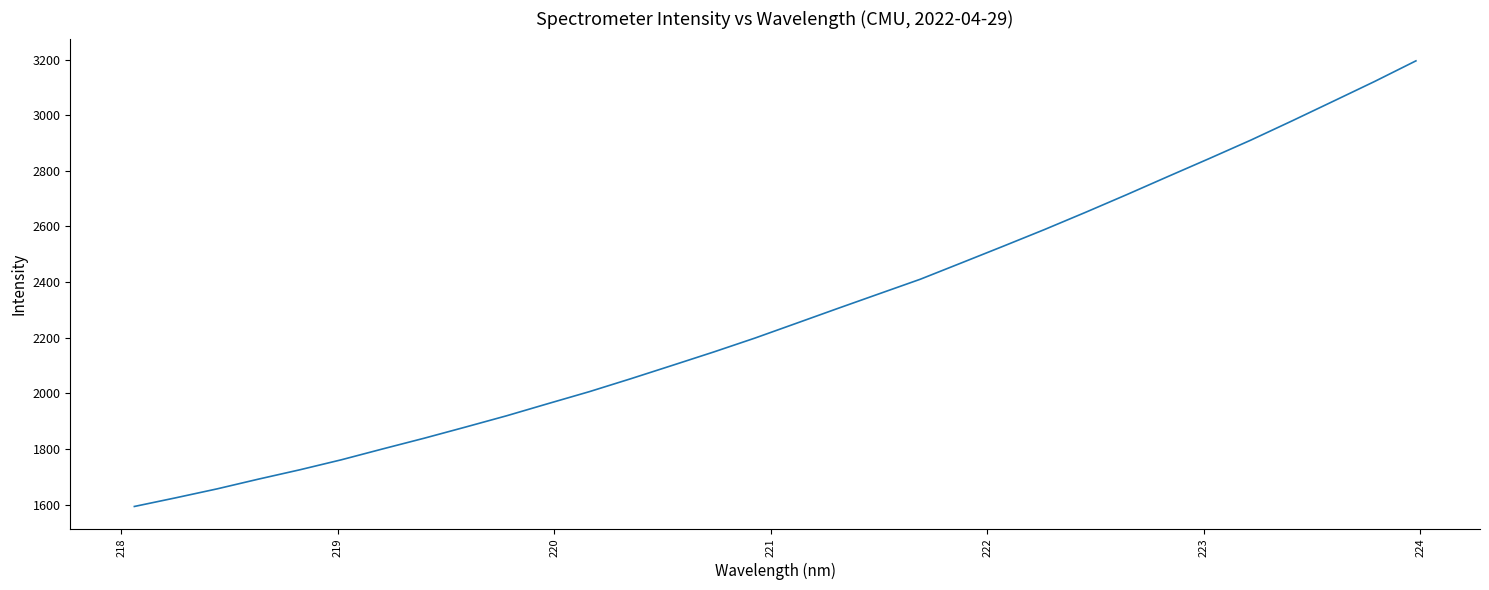

What is the difference between the maximum and minimum values?

1602.3